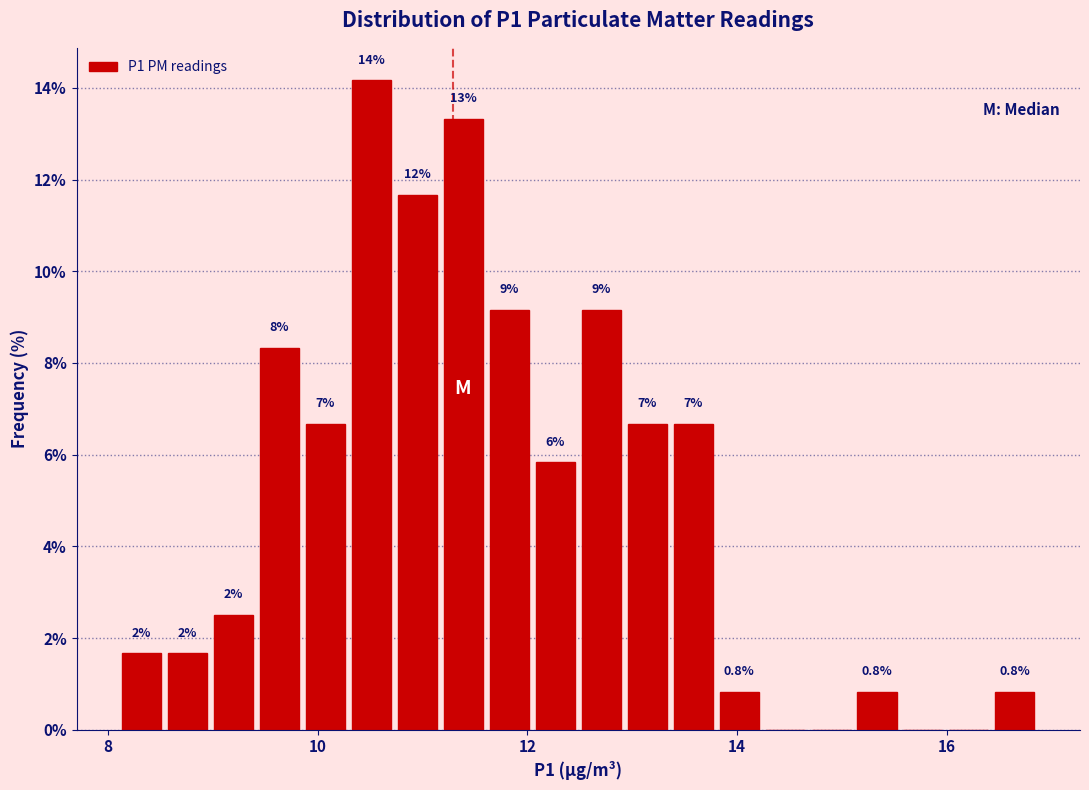

Read against the x-axis, roughly where is the centre of the tallest bar?

10.6